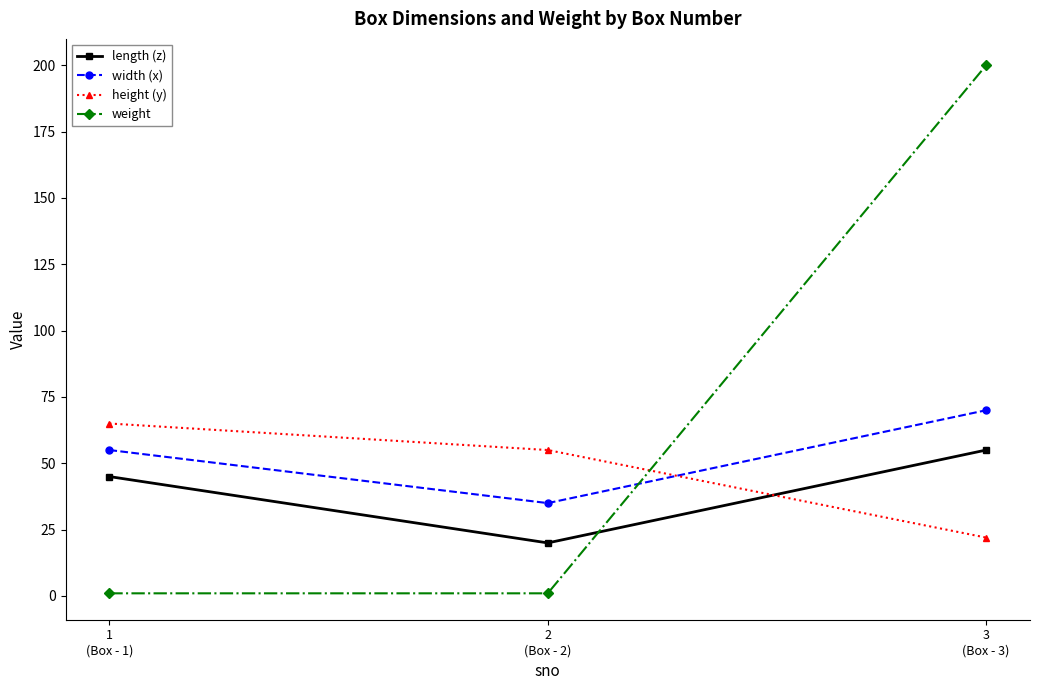

How many width (x) values are between 35 and 70?

3